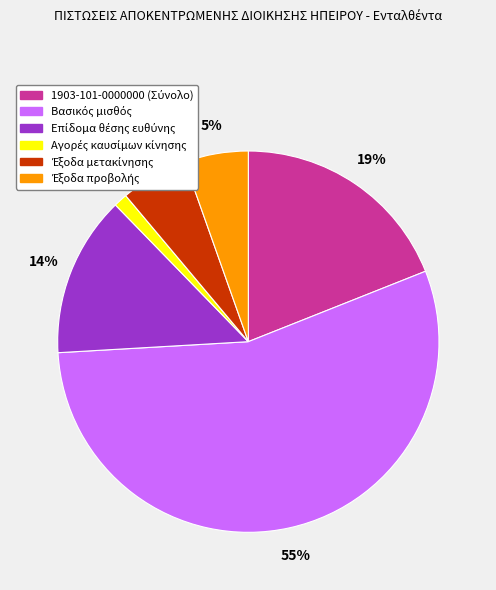

Is there a majority slice in this chart?

Yes